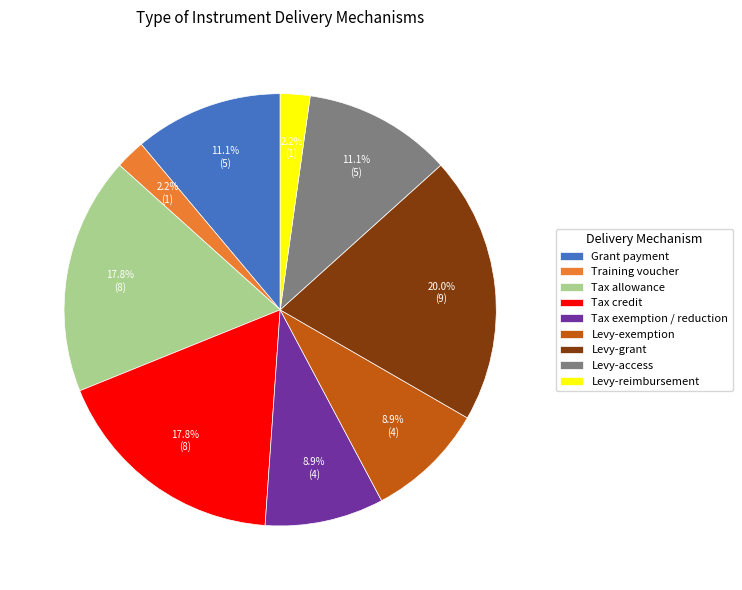

To the nearest percent, what is the difference between the largest and smallest slice percentages?

18%